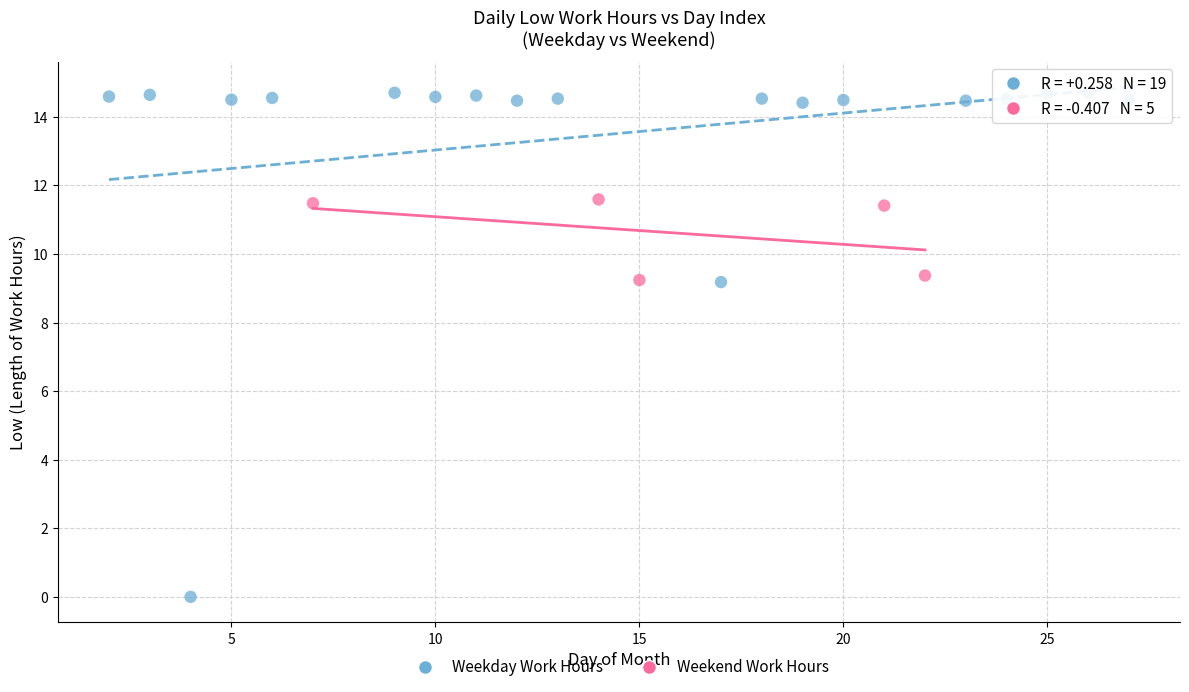

Which series reaches the minimum Y coordinate?

Weekday Work Hours